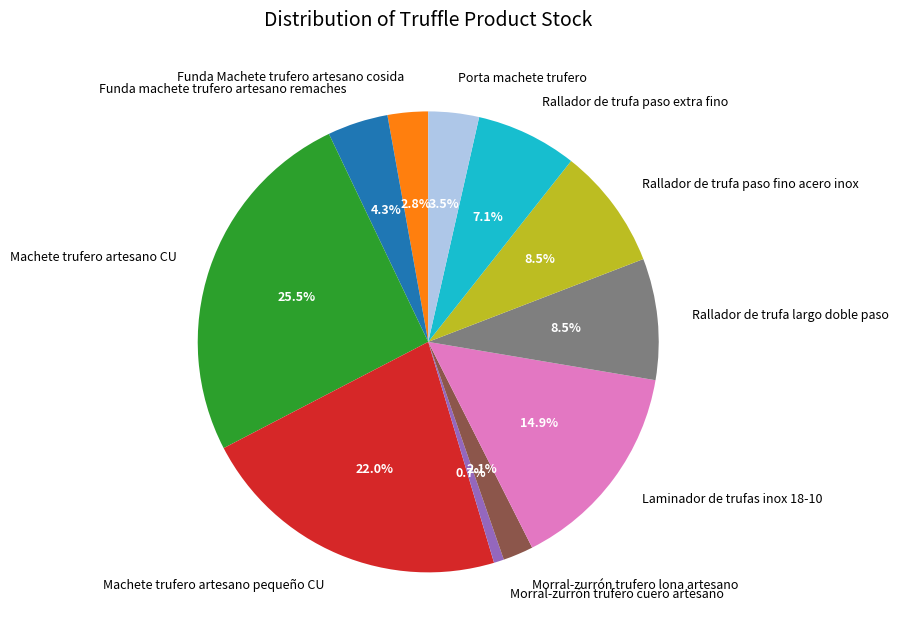

To the nearest percent, what is the average slice percentage?

9%